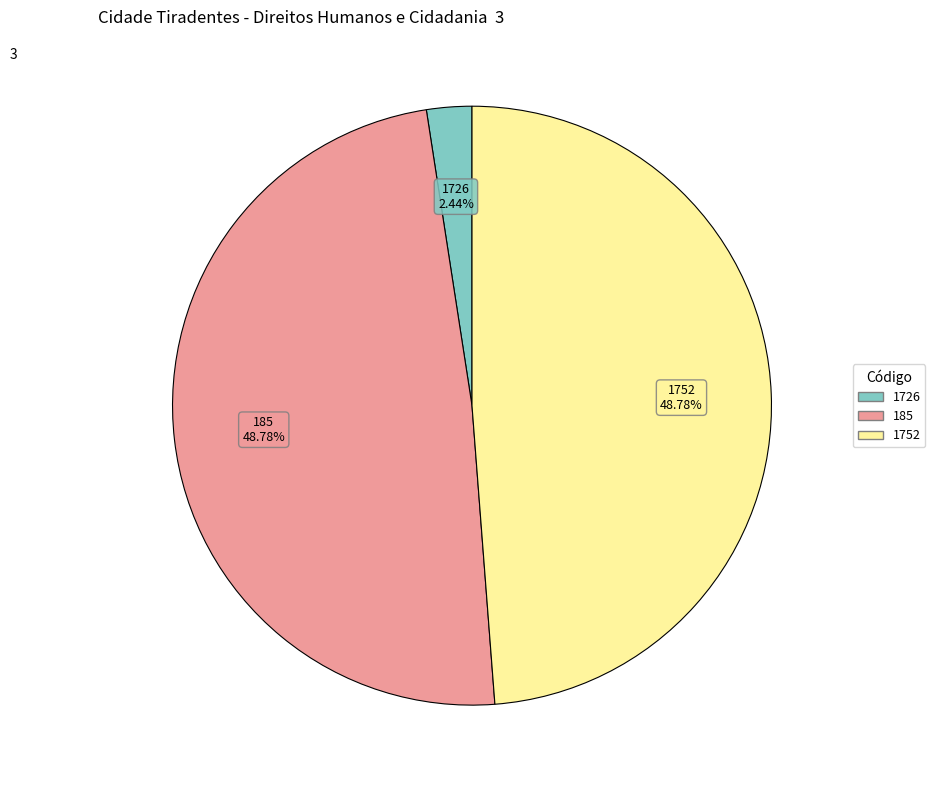

Is 1726 the majority of the pie?

No